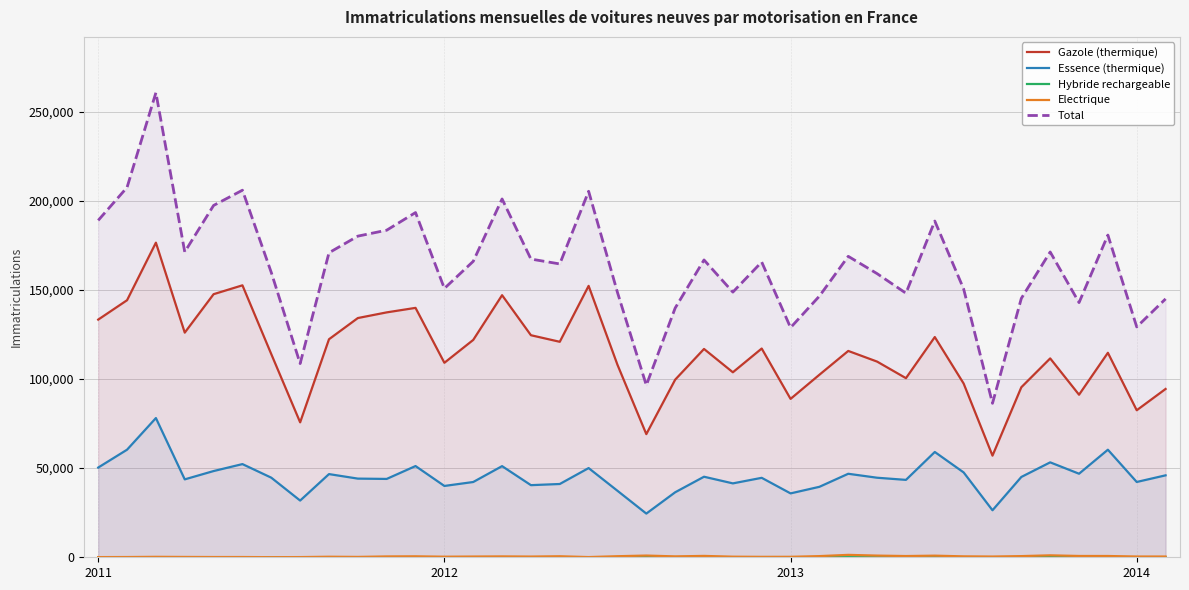

Reading left to right, list all the values displayed in this chart.

Gazole (thermique): 133299	144175	176451	125996	147561	152527	113933	75680	122287	134174	137352	139883	109083	121908	146996	124540	120856	152222	107962	69070	99614	116839	103758	117083	88832	102377	115728	109751	100459	123521	97443	57008	95374	111541	91173	114688	82462	94399
Essence (thermique): 50320	60340	78082	43699	48360	52262	44641	31809	46656	44120	43943	51166	40005	42217	51118	40451	41099	50033	37289	24506	36452	45176	41447	44564	35832	39521	46837	44614	43408	59060	47590	26362	45049	53242	46864	60327	42233	45958
Hybride rechargeable: 3	2	1	5	1	2	2	1	0	2	25	12	12	9	35	43	26	20	20	99	109	105	86	103	105	82	68	35	30	43	60	30	87	145	70	99	78	62
Electrique: 100	138	250	187	144	141	65	108	300	206	466	532	320	406	483	395	564	115	596	960	504	764	330	234	252	651	1350	940	689	905	517	411	652	1091	728	715	423	421
Total: 188950	207449	260590	171265	197333	205875	159717	108640	170794	180114	183442	193337	150779	165984	200971	167257	164518	205269	148538	96494	139775	166762	148725	165600	128797	146476	168787	159080	148109	188577	150483	86351	145227	171236	142838	180717	129200	144924